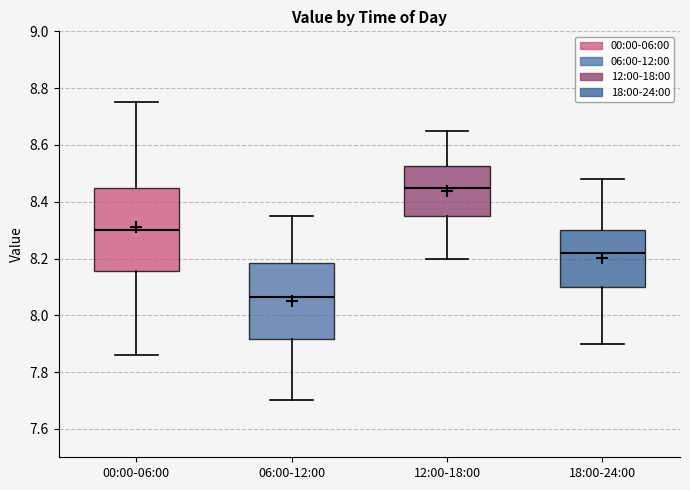

Where does the median line of the box for 12:00-18:00 sit on the y-axis? The values are not printed on the chart, so give them approximately, as read against the axis.

8.46